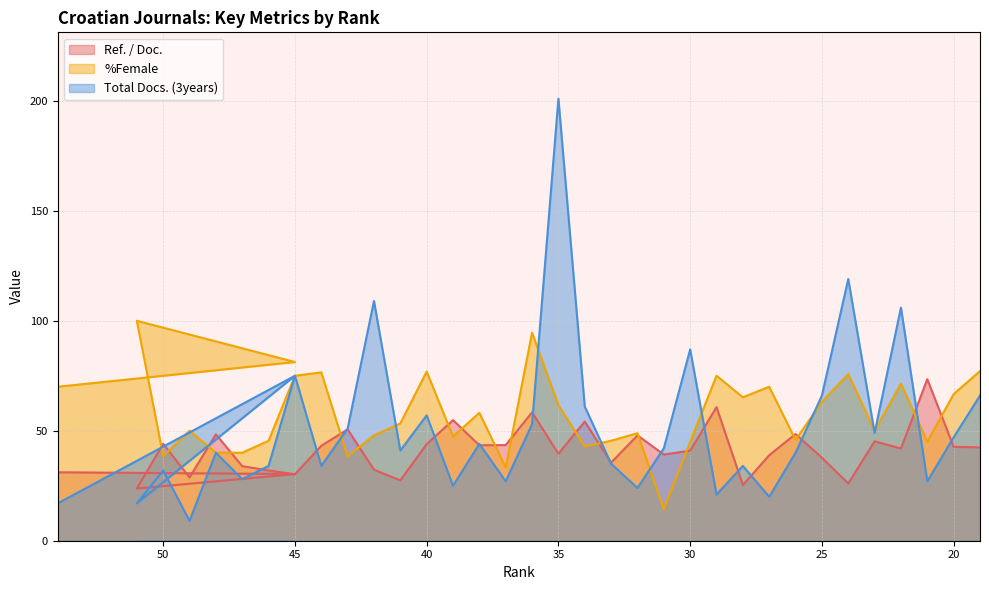

What is the difference between the Ref. / Doc. values at 41 and 46?

4.5